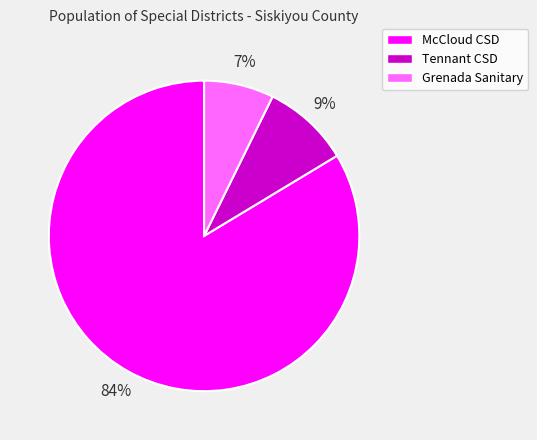

To the nearest percent, what is the average slice percentage?

33%